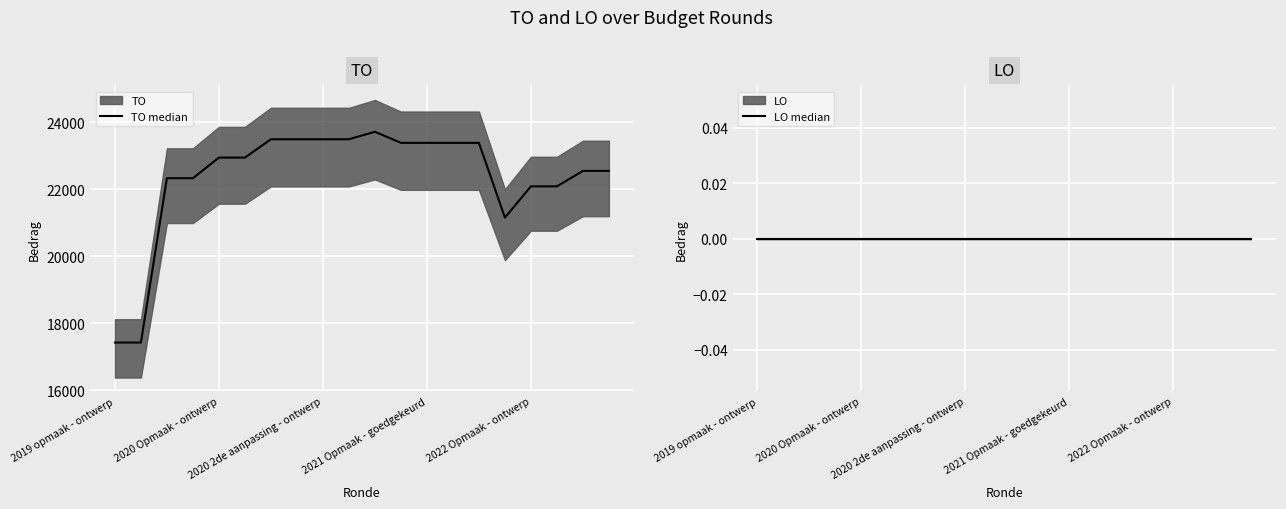

Which series has the largest range (max minus min)?

TO median